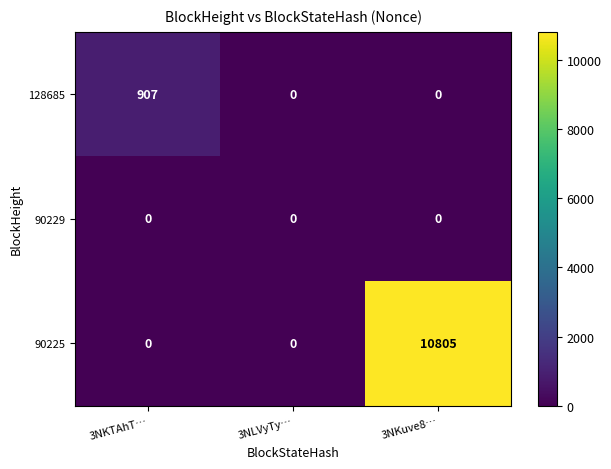

What is the maximum value shown in the chart?

10805